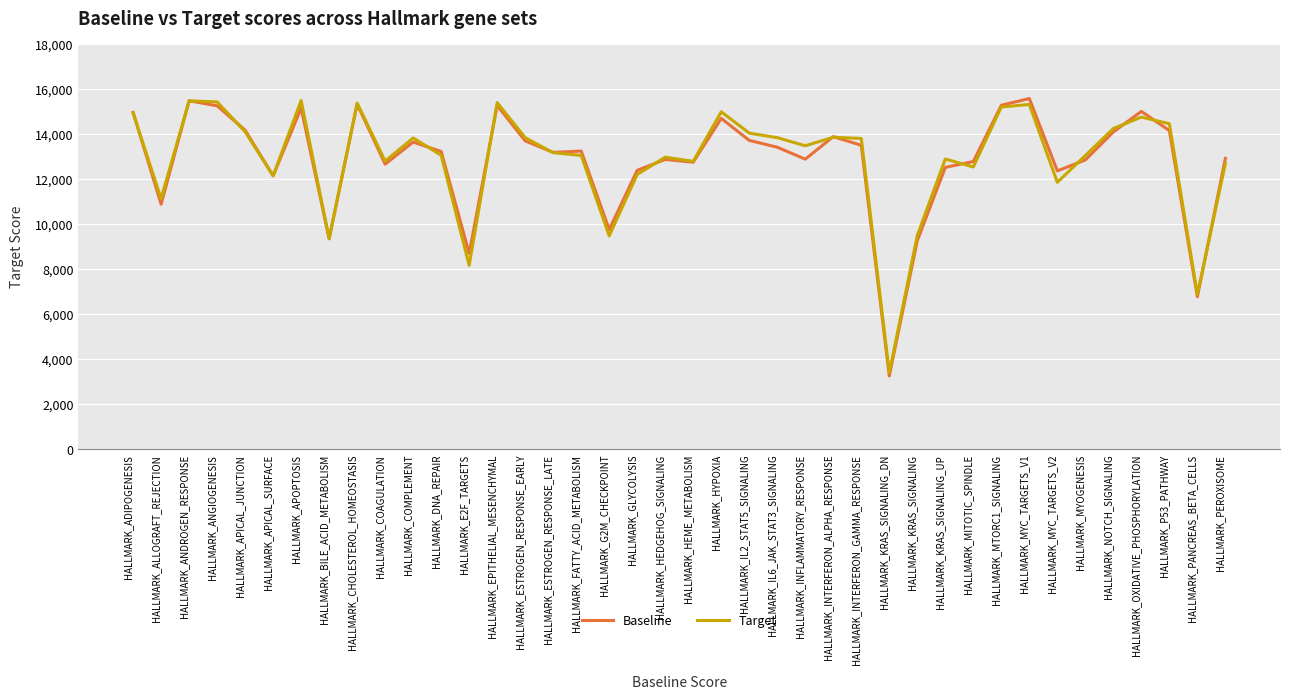

What is the maximum value shown in the chart?

15561